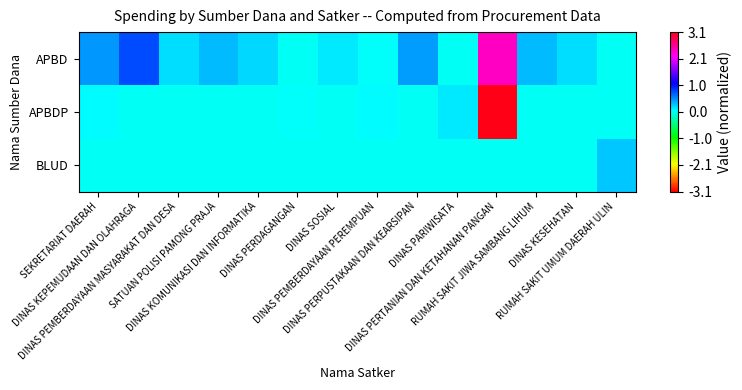

Reading right to left, what are all the values shown in this chart?

APBD: RUMAH SAKIT UMUM DAERAH ULIN=0.0	DINAS KESEHATAN=0.2	RUMAH SAKIT JIWA SAMBANG LIHUM=0.3	DINAS PERTANIAN DAN KETAHANAN PANGAN=2.4	DINAS PARIWISATA=0.0	DINAS PERPUSTAKAAN DAN KEARSIPAN=0.4	DINAS PEMBERDAYAAN PEREMPUAN=0.0	DINAS SOSIAL=0.1	DINAS PERDAGANGAN=0.0	DINAS KOMUNIKASI DAN INFORMATIKA=0.2	SATUAN POLISI PAMONG PRAJA=0.3	DINAS PEMBERDAYAAN MASYARAKAT DAN DESA=0.2	DINAS KEPEMUDAAN DAN OLAHRAGA=0.8	SEKRETARIAT DAERAH=0.5
APBDP: RUMAH SAKIT UMUM DAERAH ULIN=0.0	DINAS KESEHATAN=0.0	RUMAH SAKIT JIWA SAMBANG LIHUM=0.0	DINAS PERTANIAN DAN KETAHANAN PANGAN=3.1	DINAS PARIWISATA=0.1	DINAS PERPUSTAKAAN DAN KEARSIPAN=0.0	DINAS PEMBERDAYAAN PEREMPUAN=0.1	DINAS SOSIAL=0.0	DINAS PERDAGANGAN=0.0	DINAS KOMUNIKASI DAN INFORMATIKA=0.0	SATUAN POLISI PAMONG PRAJA=0.0	DINAS PEMBERDAYAAN MASYARAKAT DAN DESA=0.0	DINAS KEPEMUDAAN DAN OLAHRAGA=0.0	SEKRETARIAT DAERAH=0.1
BLUD: RUMAH SAKIT UMUM DAERAH ULIN=0.3	DINAS KESEHATAN=0.0	RUMAH SAKIT JIWA SAMBANG LIHUM=0.0	DINAS PERTANIAN DAN KETAHANAN PANGAN=0.0	DINAS PARIWISATA=0.0	DINAS PERPUSTAKAAN DAN KEARSIPAN=0.0	DINAS PEMBERDAYAAN PEREMPUAN=0.0	DINAS SOSIAL=0.0	DINAS PERDAGANGAN=0.0	DINAS KOMUNIKASI DAN INFORMATIKA=0.0	SATUAN POLISI PAMONG PRAJA=0.0	DINAS PEMBERDAYAAN MASYARAKAT DAN DESA=0.0	DINAS KEPEMUDAAN DAN OLAHRAGA=0.0	SEKRETARIAT DAERAH=0.0